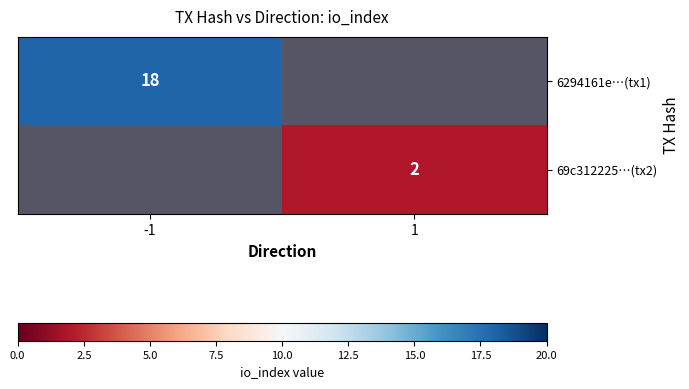

Is it true that 6294161e…(tx1) equals 4 at -1?

False